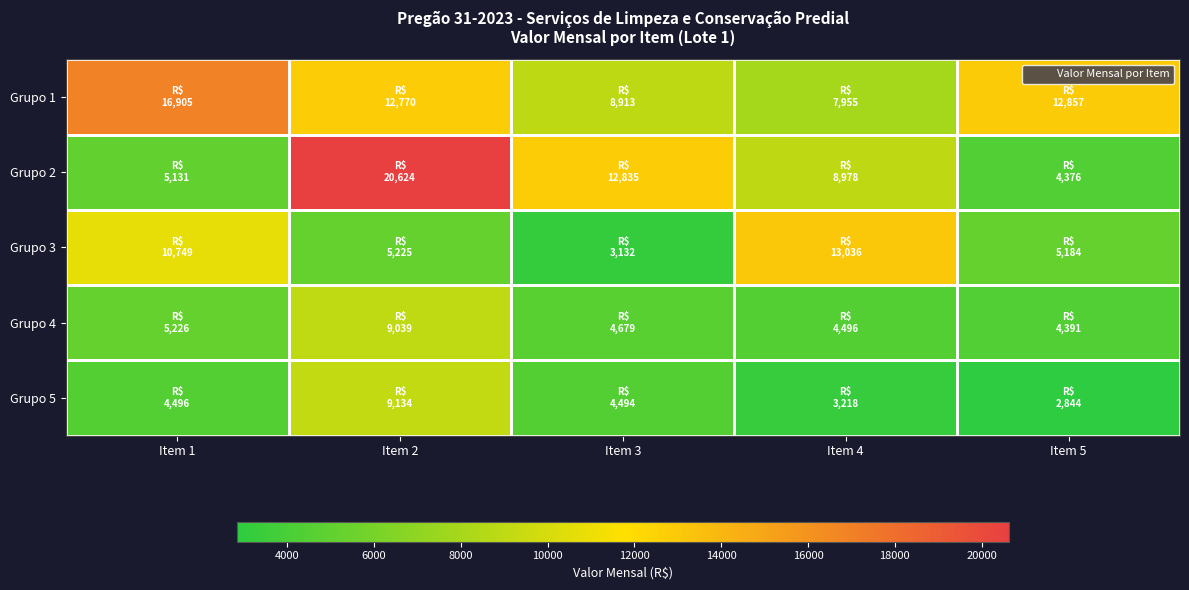

List the series in order of their peak value, lowest first.

Grupo 4, Grupo 5, Grupo 3, Grupo 1, Grupo 2